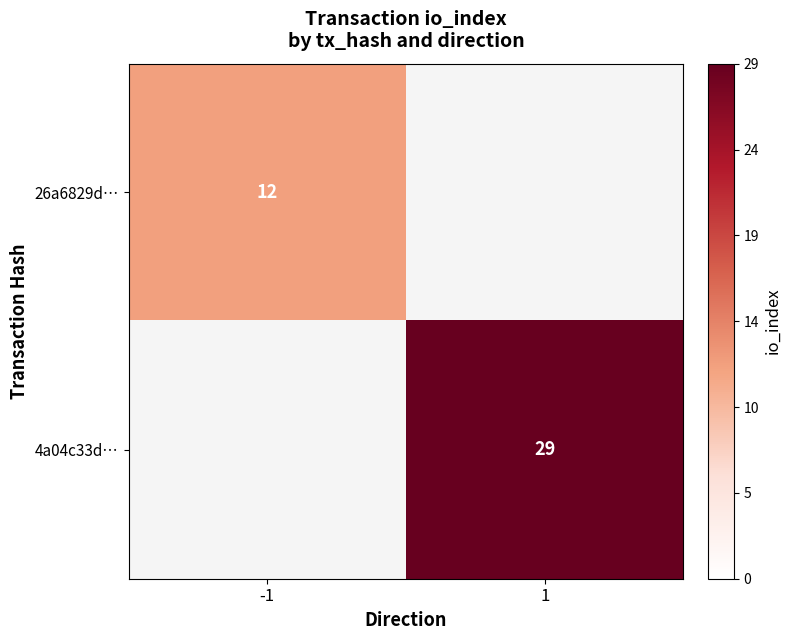

The value of 26a6829d… at -1 is 2. True or false?

False